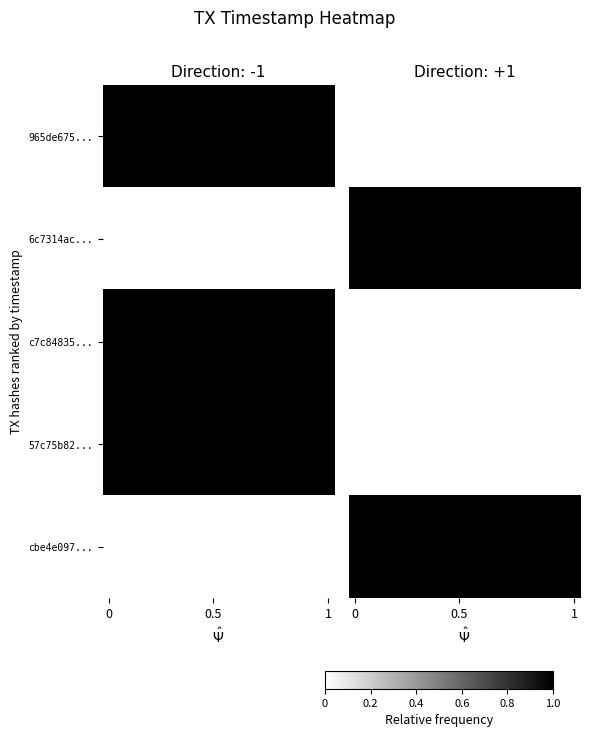

Which series has the largest total across all categories?

6c7314ac...